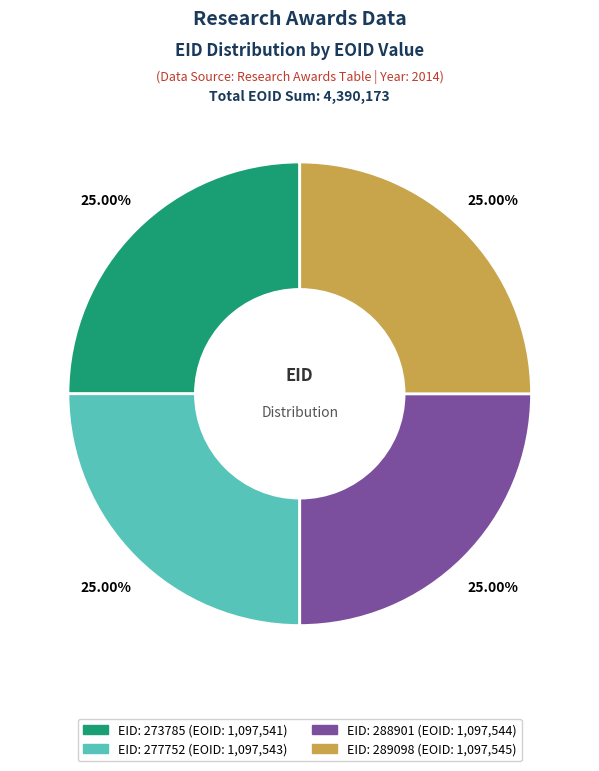

How many segments does this pie chart have?

4